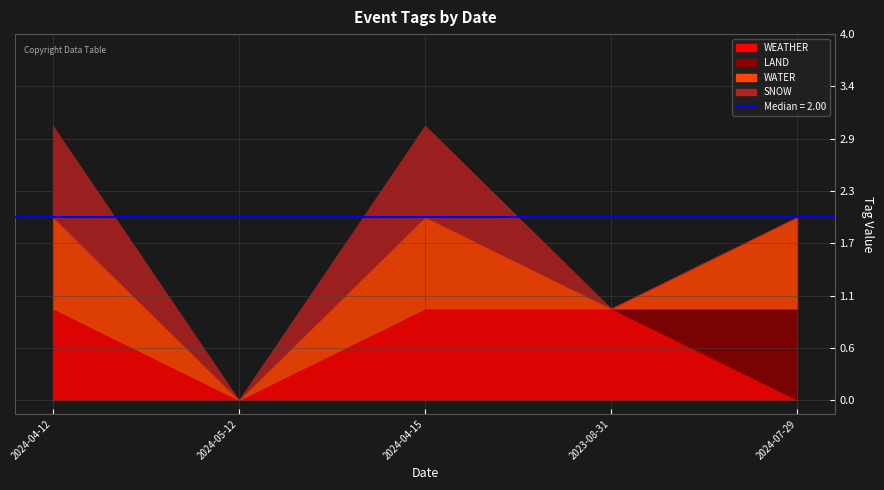

What is the total value across all series at 2024-04-12?

3